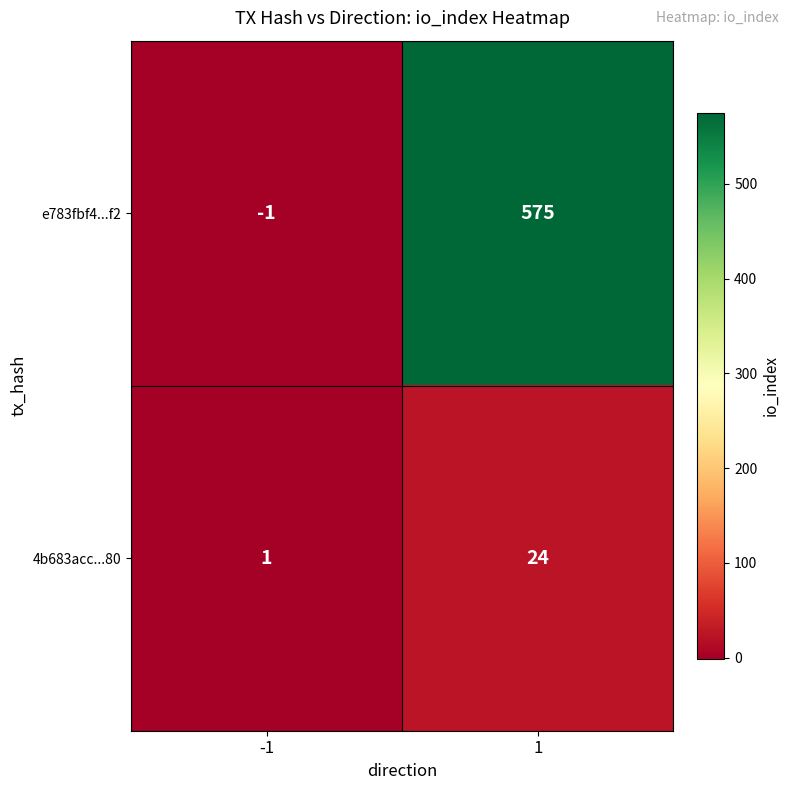

Between -1 and 1, which series saw the biggest shift?

e783fbf4...f2